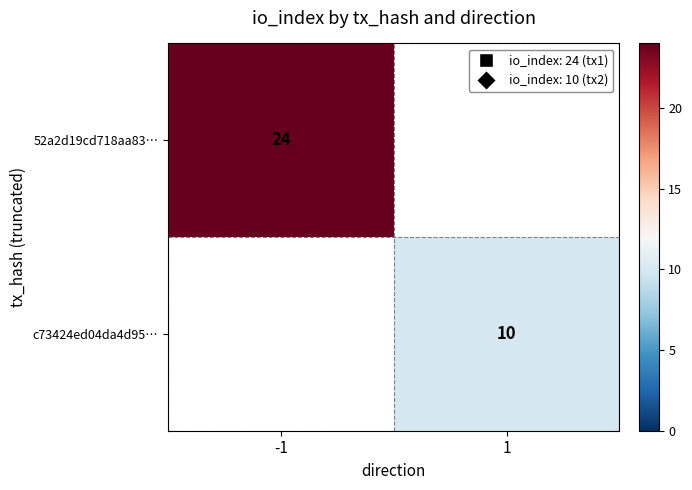

True or false: c73424ed04da4d95… has a value of 3 at 1.

False